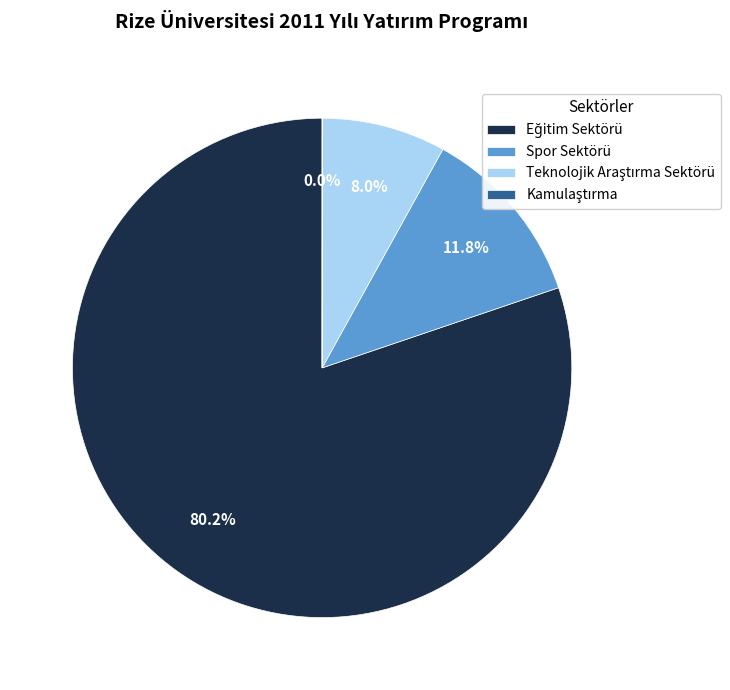

Does any single category account for the majority?

Yes